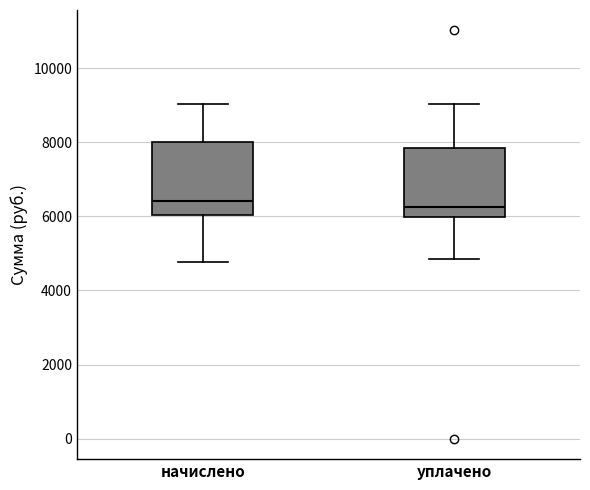

Reading left to right, read every box against the y-axis: the position of its median line, the range the box covers, and the ends of its whiskers. The values are not printed on the chart, so give them approximately, as read against the axis.

начислено: median 6400, box 6000 to 8000, whiskers 4800 to 9000
уплачено: median 6200, box 6000 to 7800, whiskers 4800 to 9000